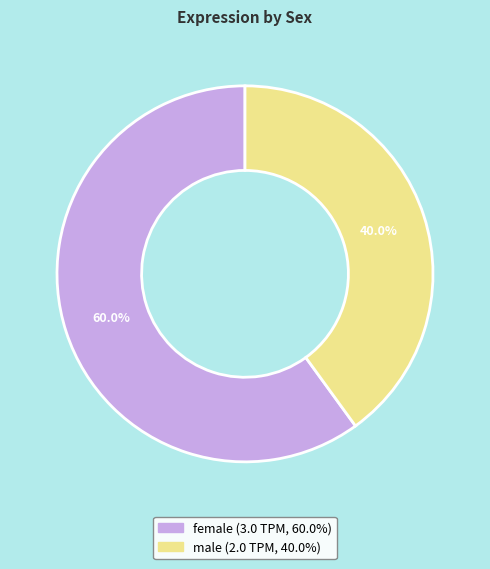

True or false: female accounts for 60% of the total.

True